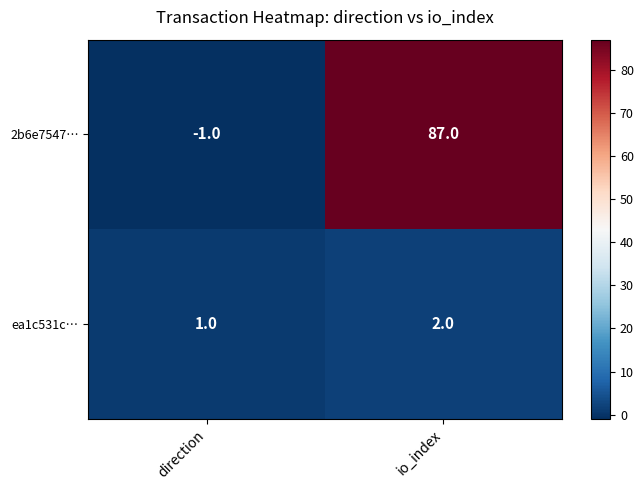

List the series in order of their overall mean, highest first.

2b6e7547…, ea1c531c…